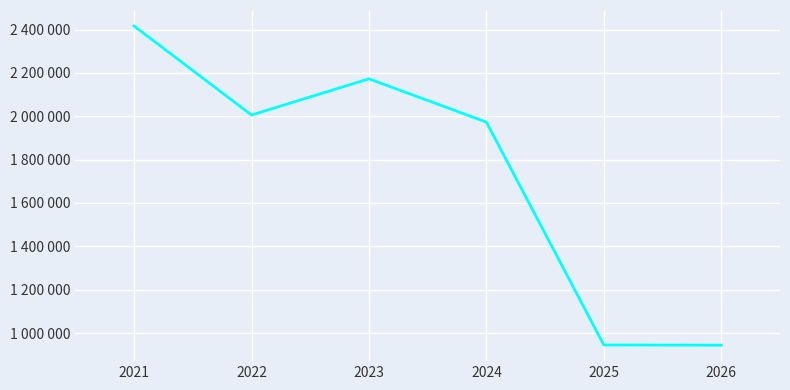

At which category does the data reach its first local peak?

2023